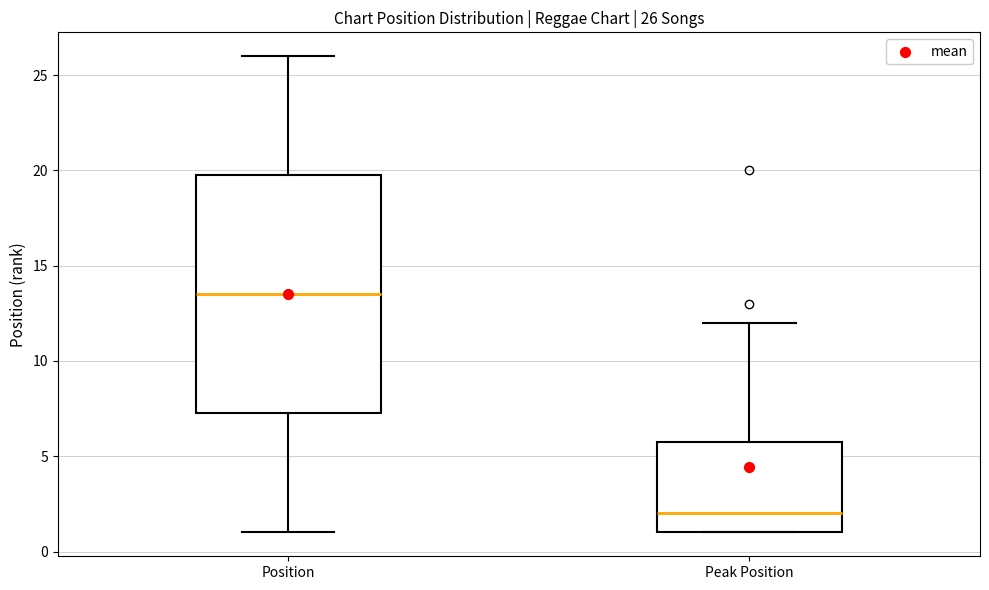

Comparing the boxes themselves (not the whiskers), which one is the tallest?

Position